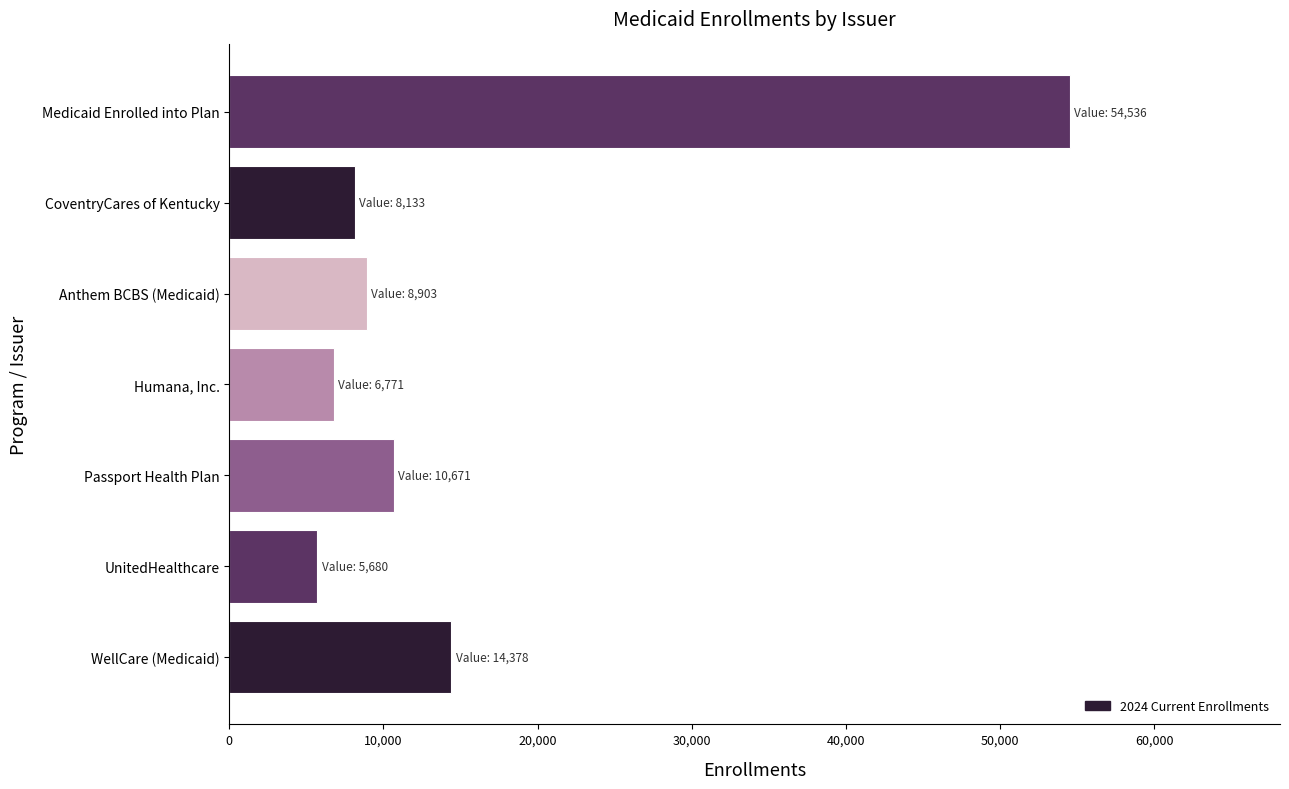

What is the change in value from UnitedHealthcare to Passport Health Plan?

+4991